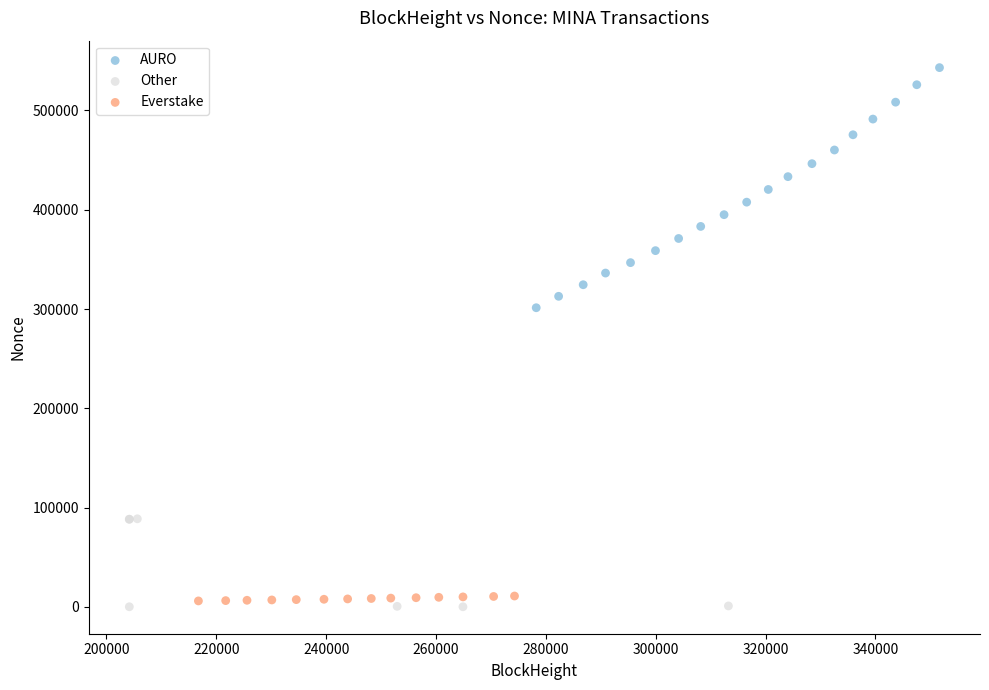

Which series has the widest spread of Y values?

AURO